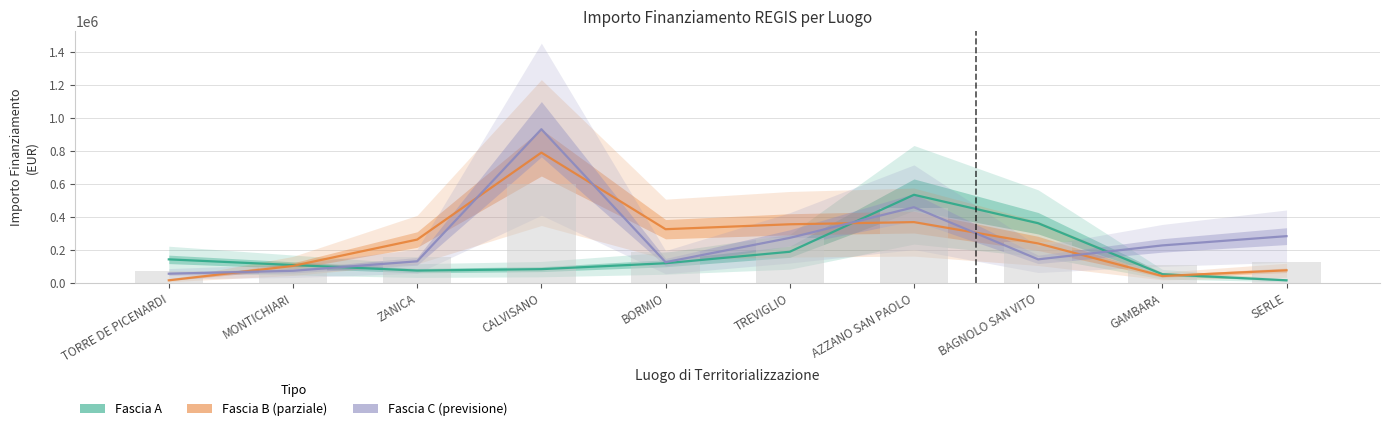

What is the smallest value displayed?

15440.0